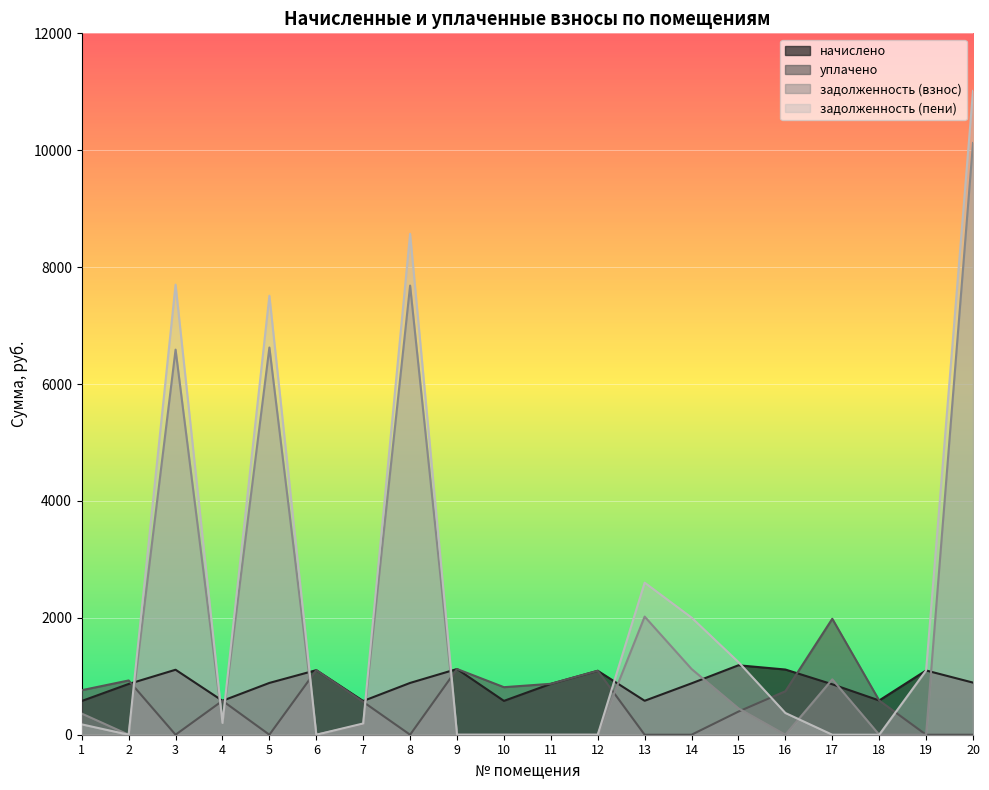

Which series changed the most between 6 and 11?

начислено